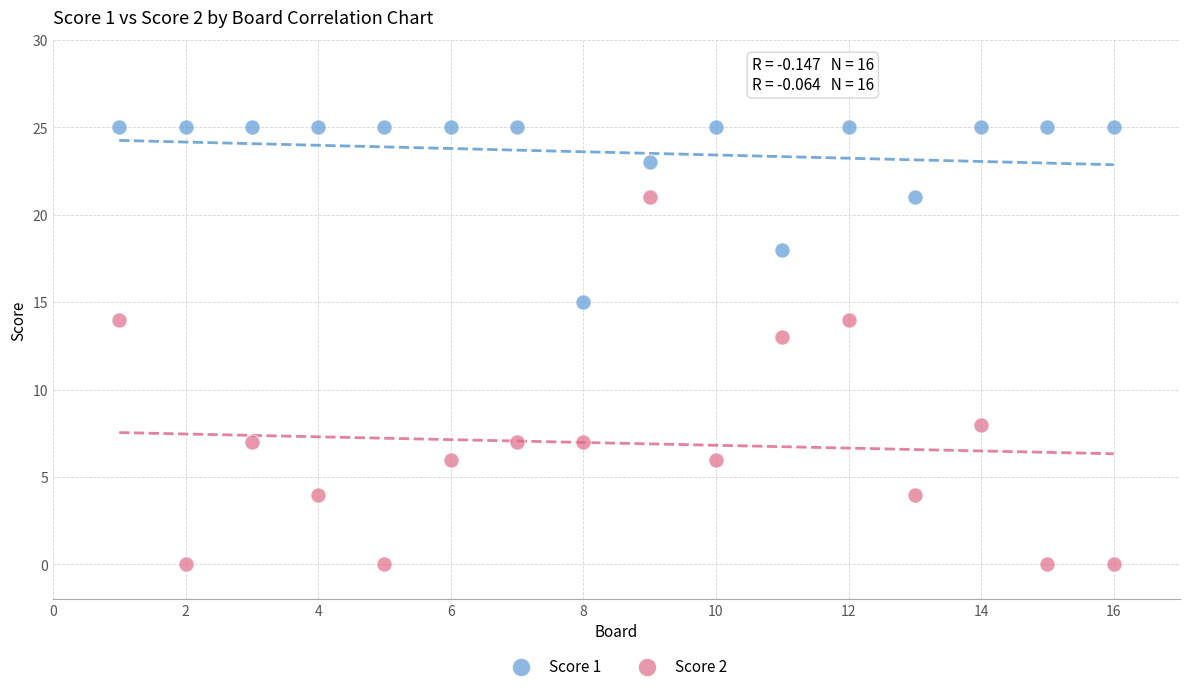

Across all series, what Y value is closest to 12?

13